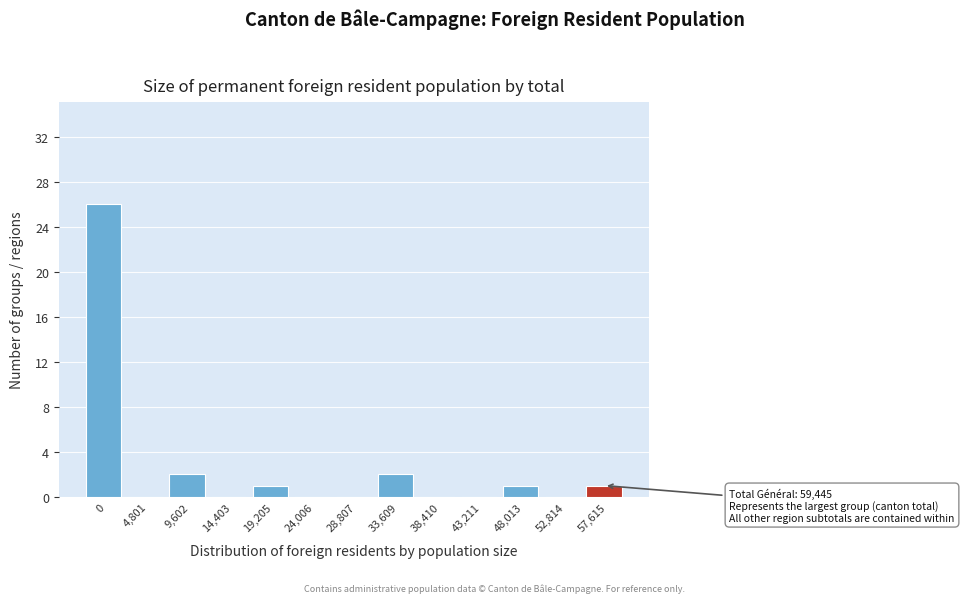

Reading left to right, list all the values displayed in this chart.

0=26	4,801=0	9,602=2	14,403=0	19,205=1	24,006=0	28,807=0	33,609=2	38,410=0	43,211=0	48,013=1	52,814=0	57,615=1